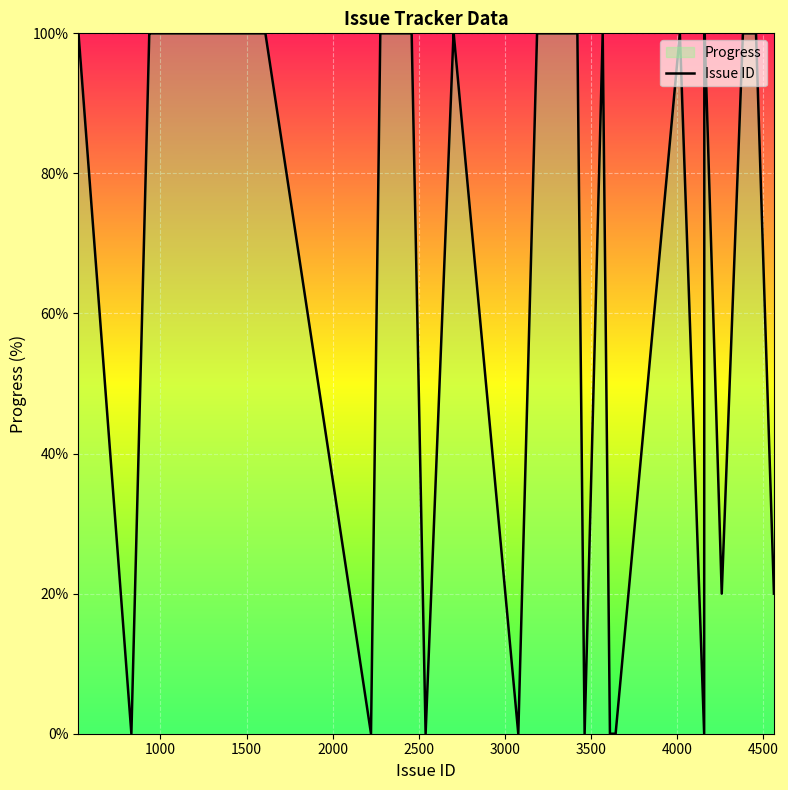

What is the average value?

68